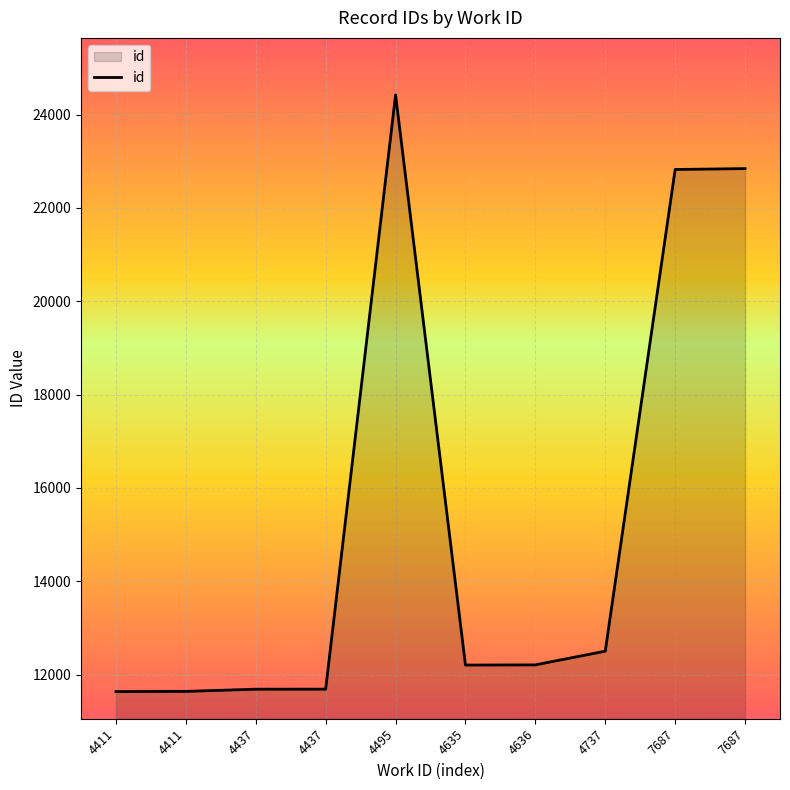

How many lines are shown in the chart?

1